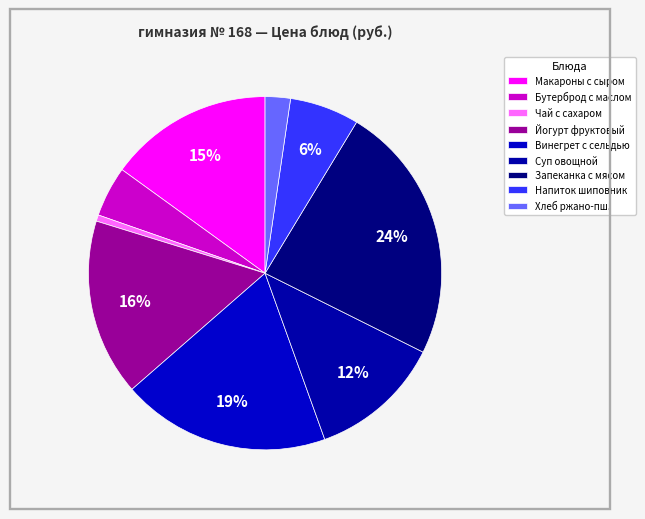

To the nearest percent, what is the difference between the largest and smallest slice percentages?

23%